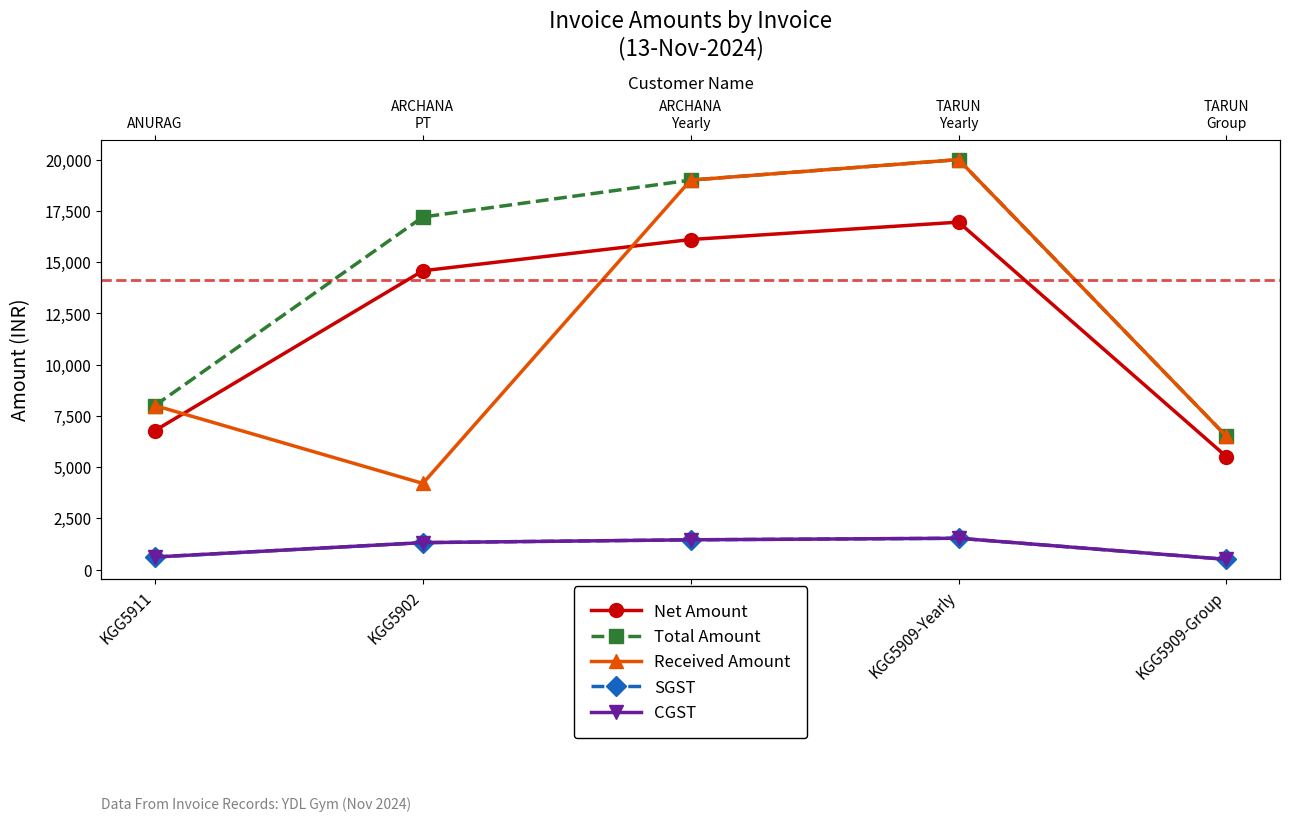

What is the label of the 3rd point from the right?

KGG5903